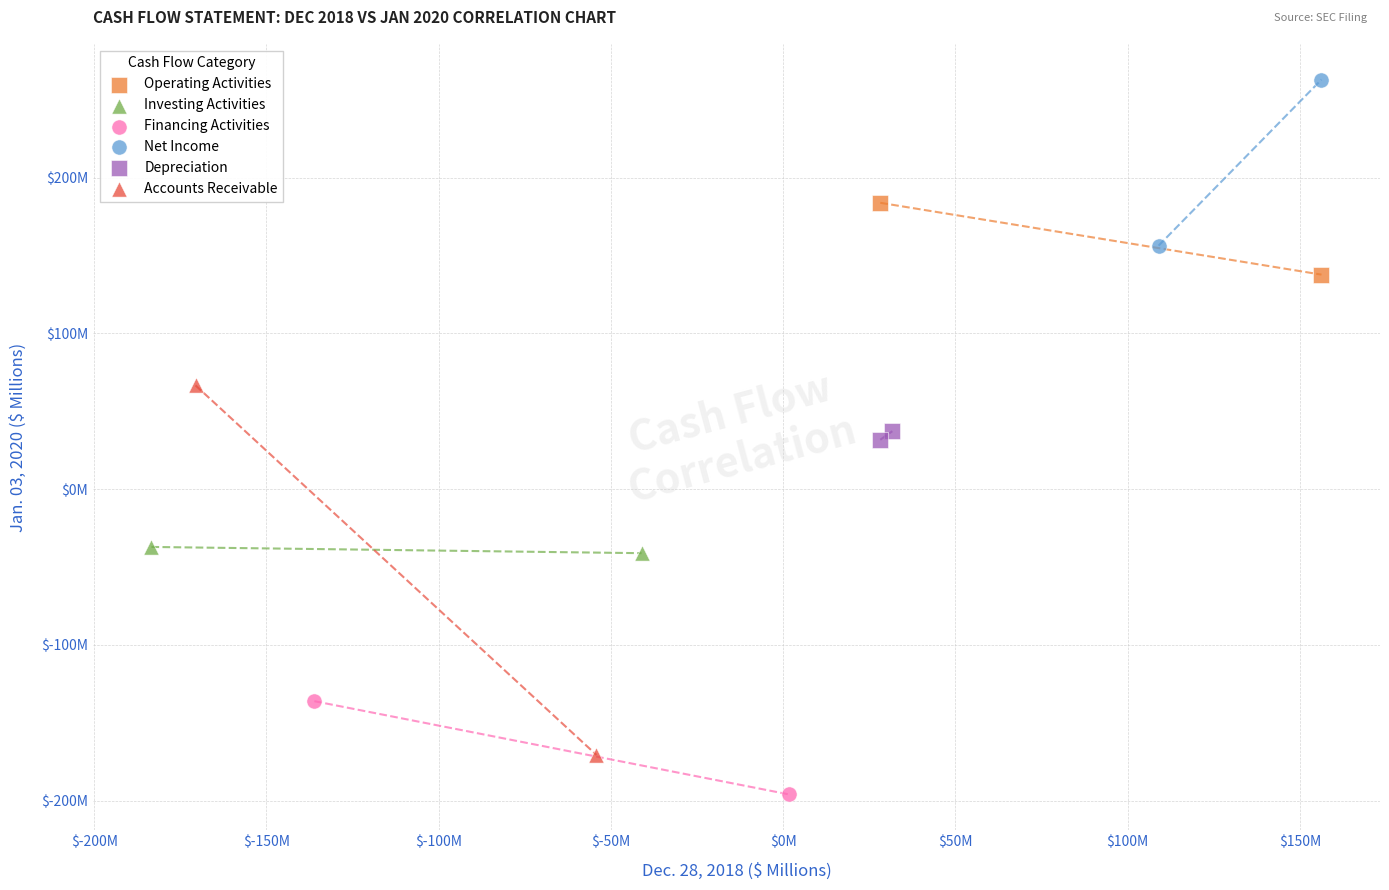

Which series reaches the minimum Y coordinate?

Financing Activities